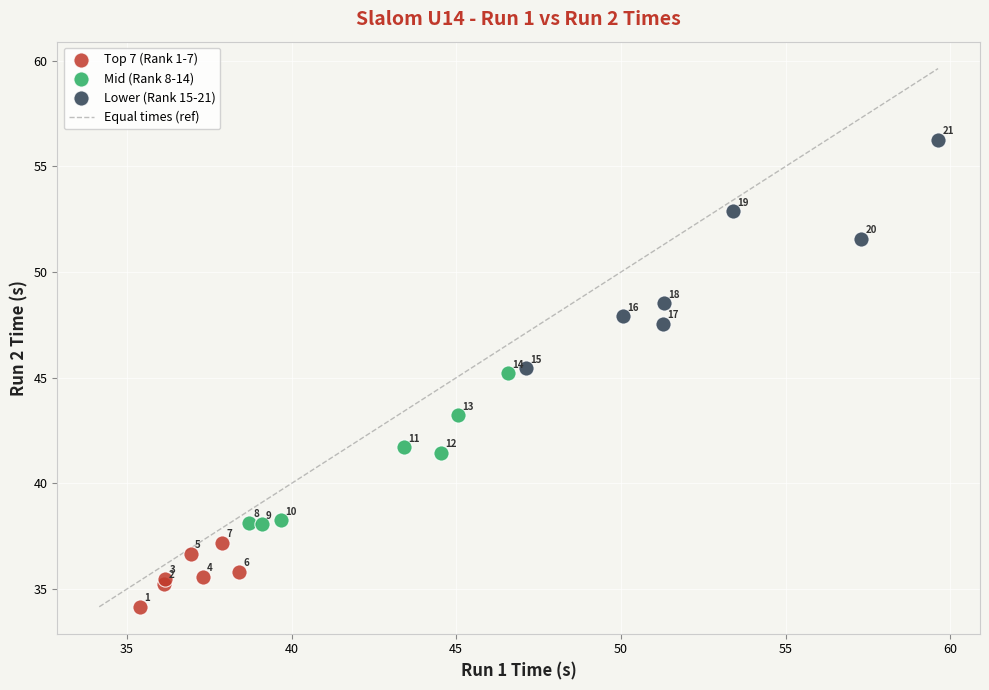

Which series reaches the minimum Y coordinate?

Top 7 (Rank 1-7)